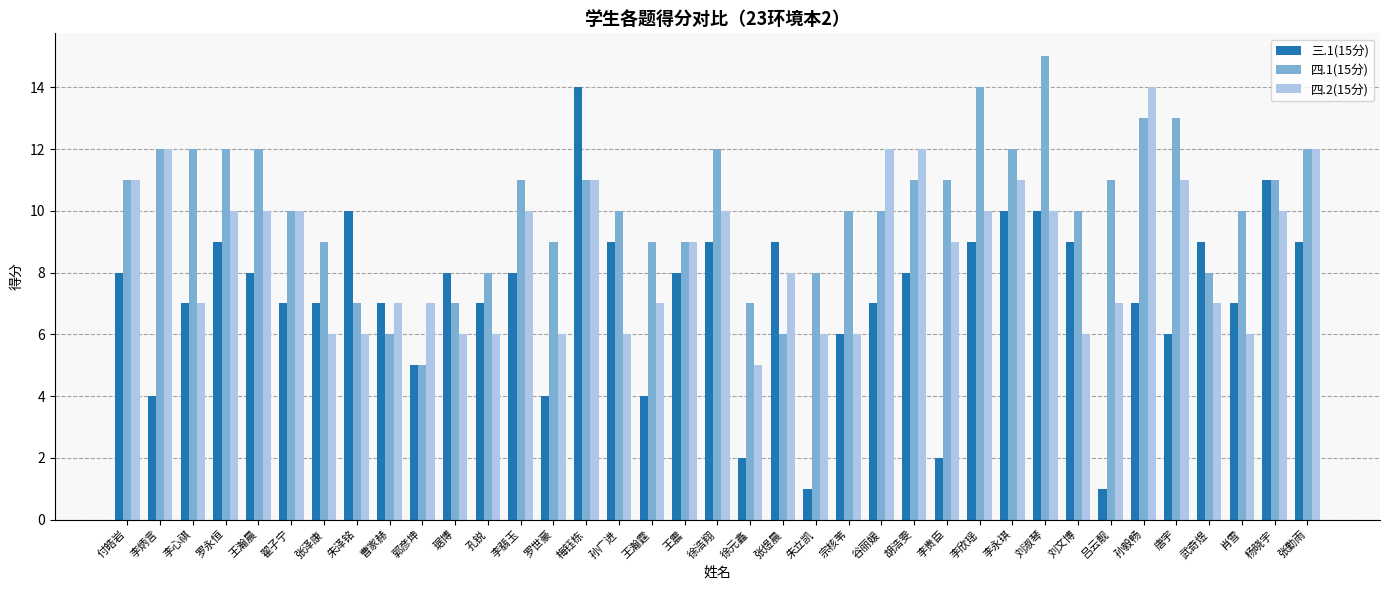

What is the sum of the 四.2(15分) values at 孙广进 and 吕云靓?

13